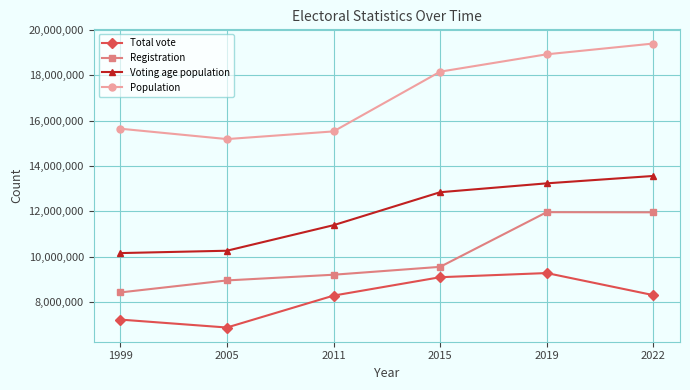

What is the difference between the second highest and minimum values in the Registration series?

3534182